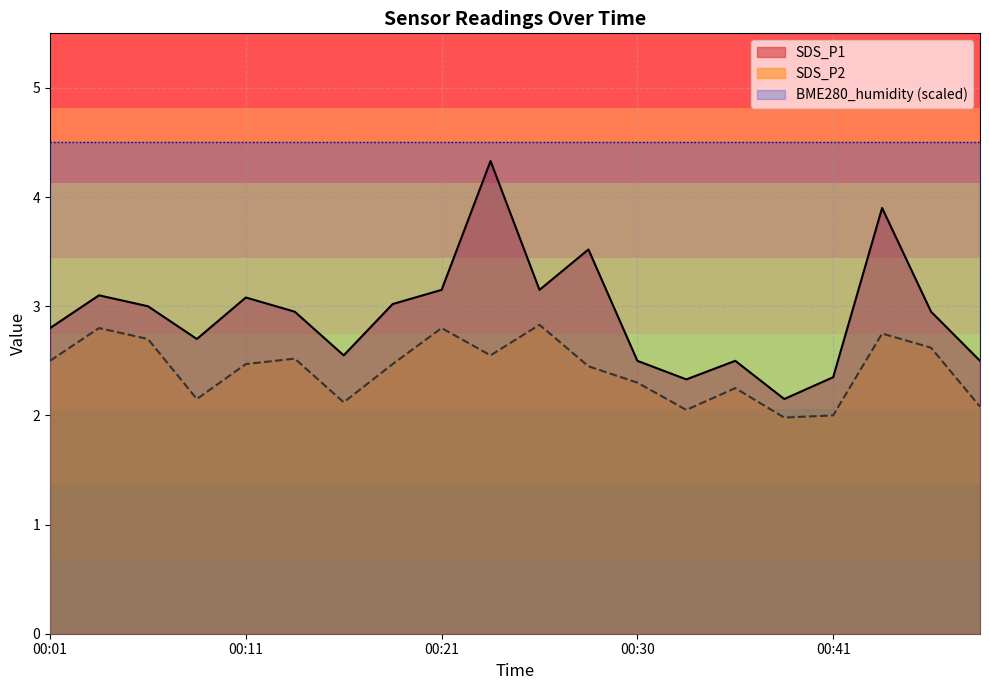

True or false: SDS_P2 and SDS_P1 cross at least once.

False